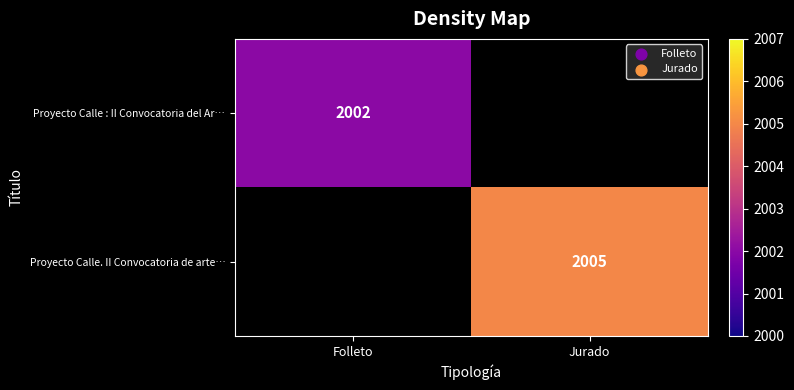

Is the value of Proyecto Calle. II Convocatoria de arte… at Jurado greater than the value of Proyecto Calle : II Convocatoria del Ar… at Folleto?

Yes